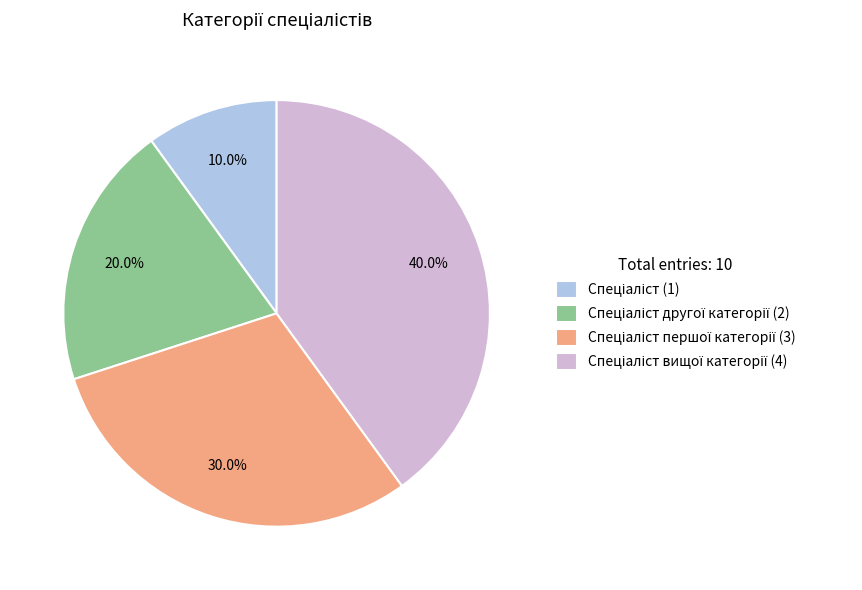

Does any single category account for the majority?

No